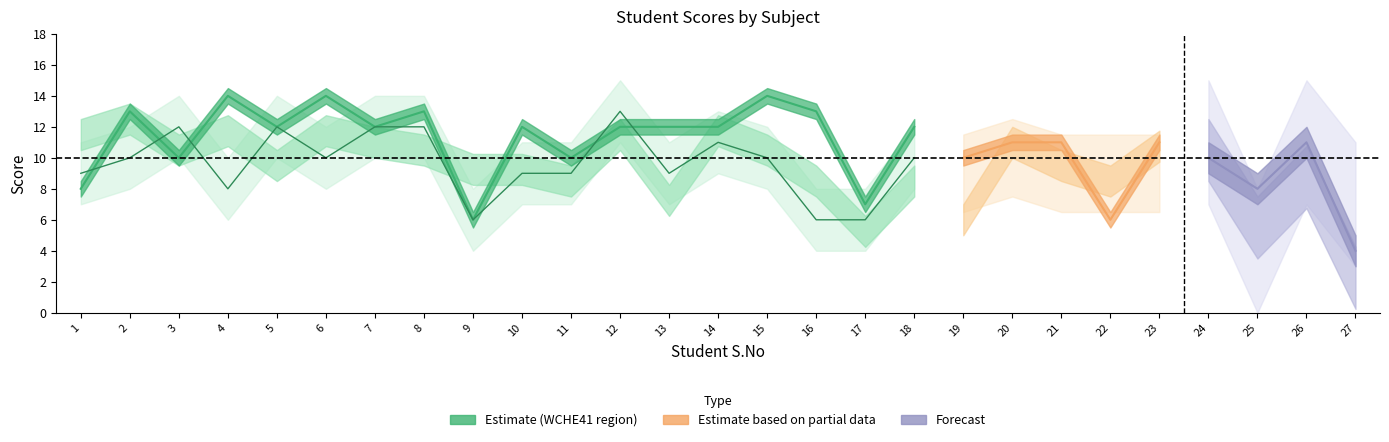

True or false: WCHE41 has more than 0 interior local peaks.

True